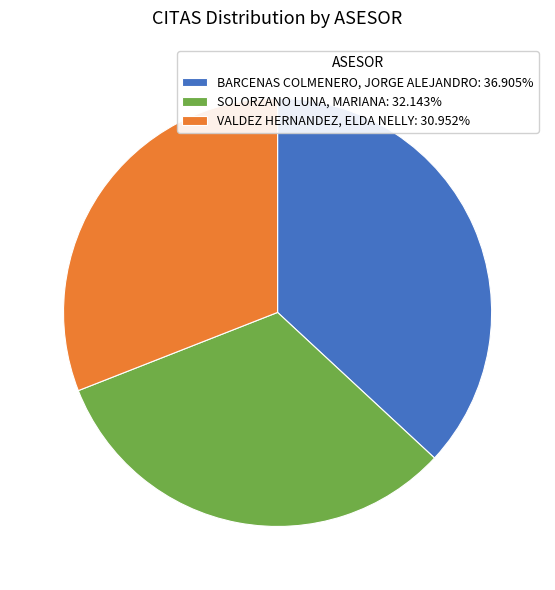

How many segments does this pie chart have?

3